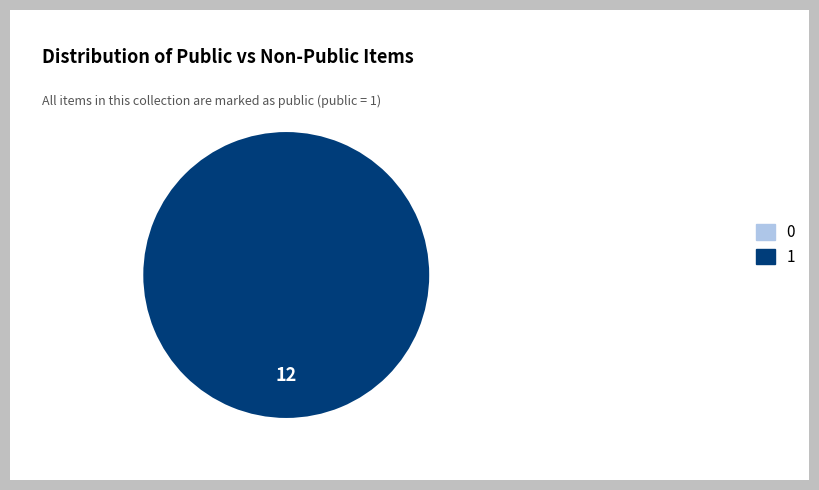

Is there a majority slice in this chart?

Yes